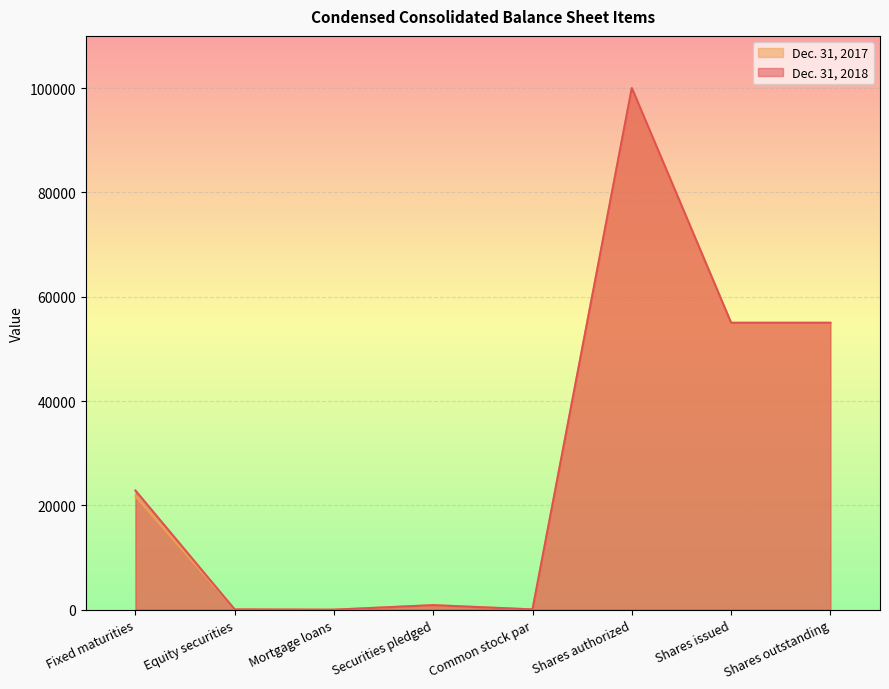

Where is Dec. 31, 2017 nearest to the value 50000?

Shares issued